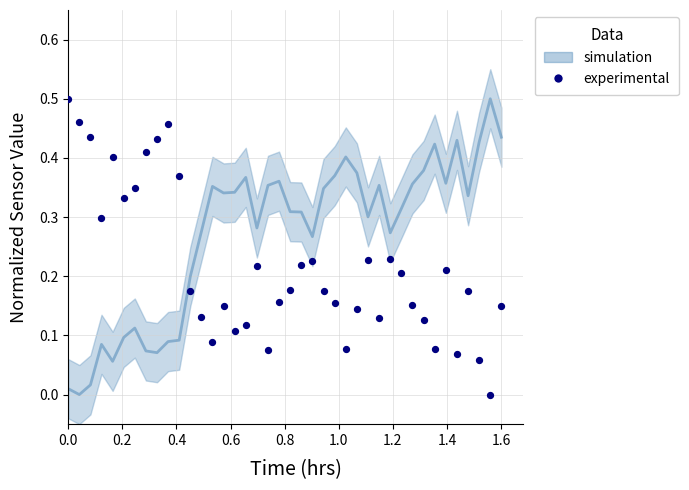

What is the range of X values (max minus min)?

1.6